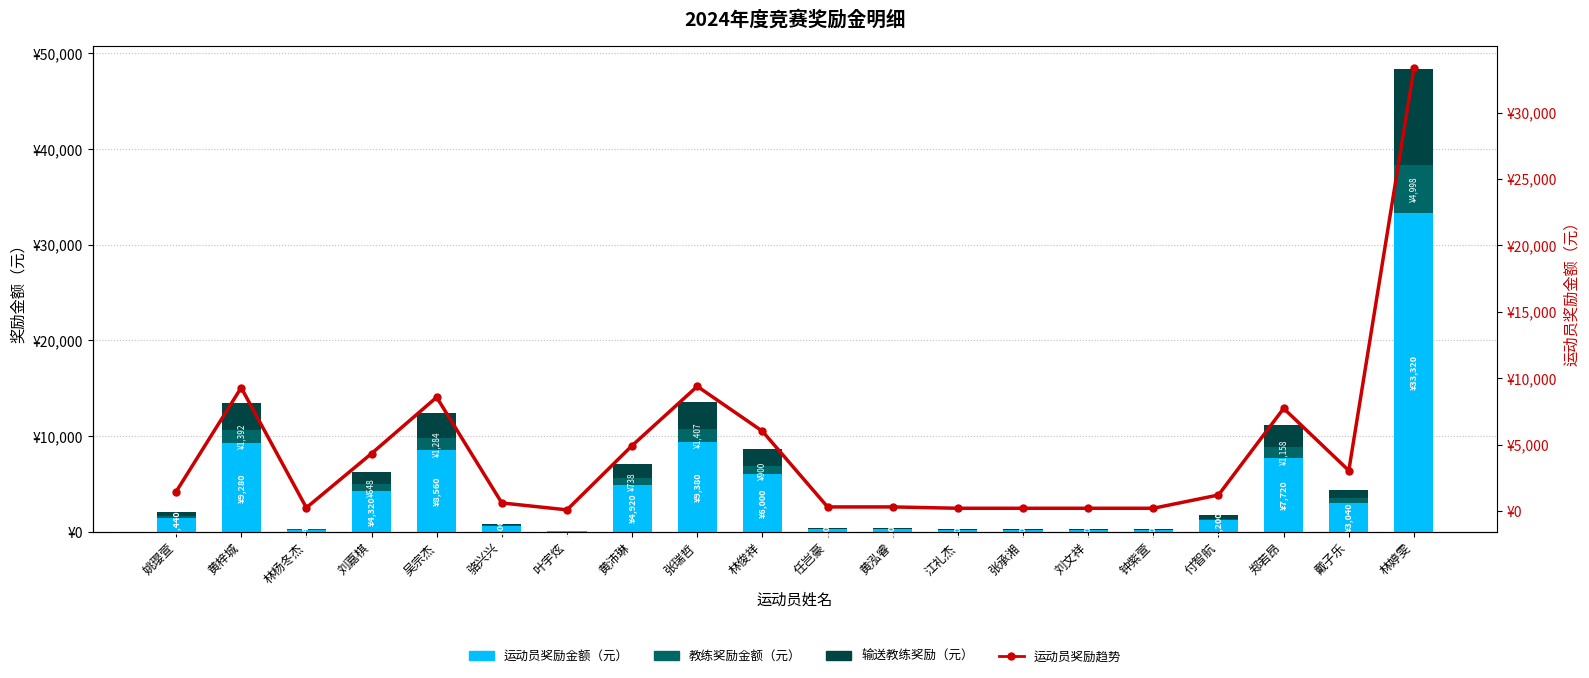

The 运动员奖励趋势 series shows 1440 at 姚璎萱. True or false?

True